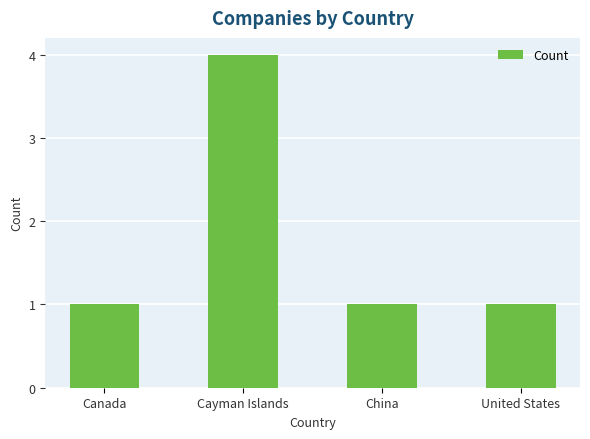

Reading left to right, list all the values displayed in this chart.

Canada=1	Cayman Islands=4	China=1	United States=1